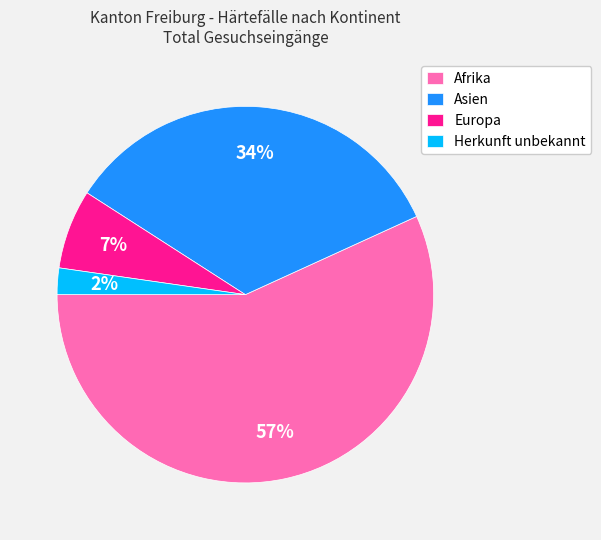

Which slice represents more than half of the pie?

Afrika